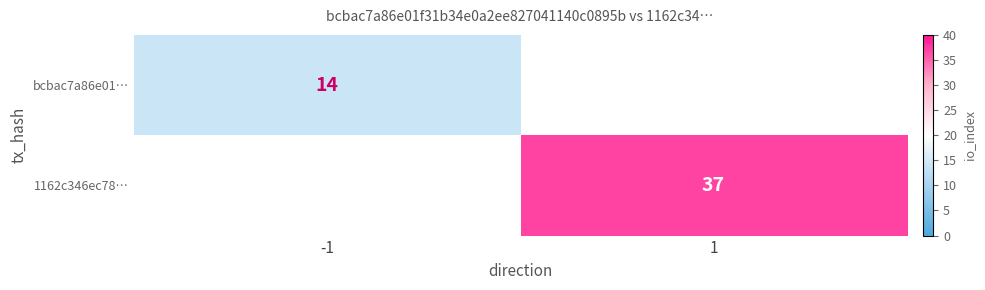

The value of 1162c346ec78… at 1 is 37. True or false?

True